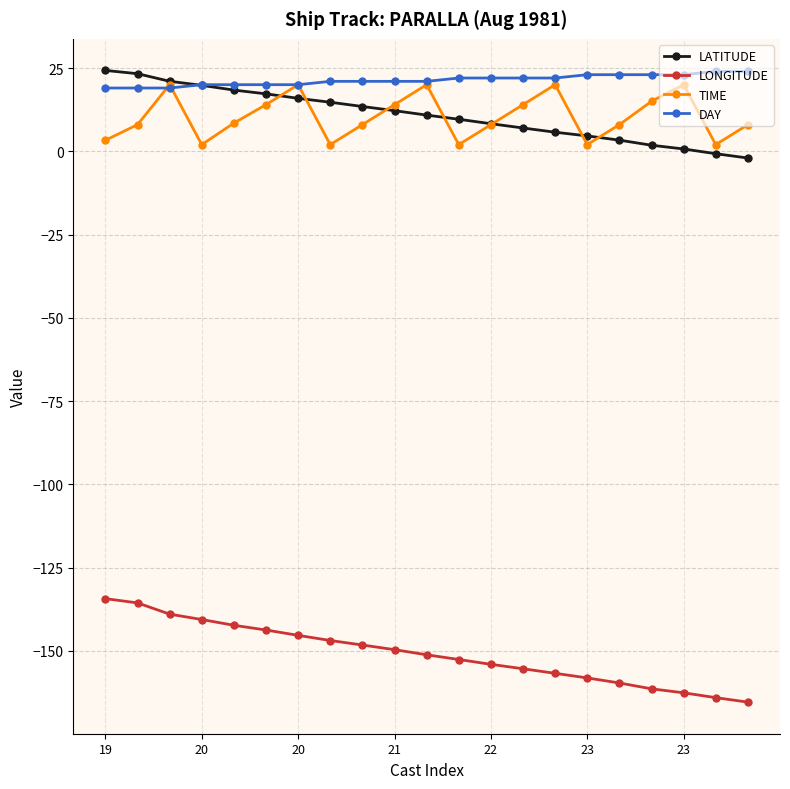

True or false: LONGITUDE and TIME cross at least once.

False